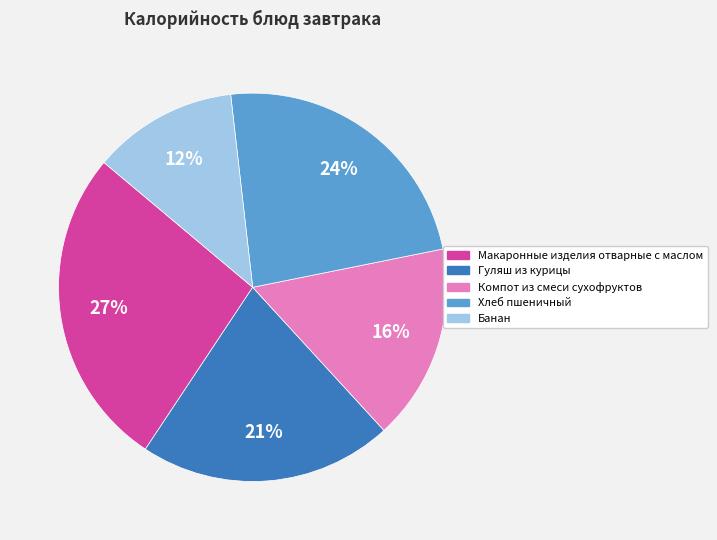

What is the largest slice in the pie chart?

Макаронные изделия отварные с маслом